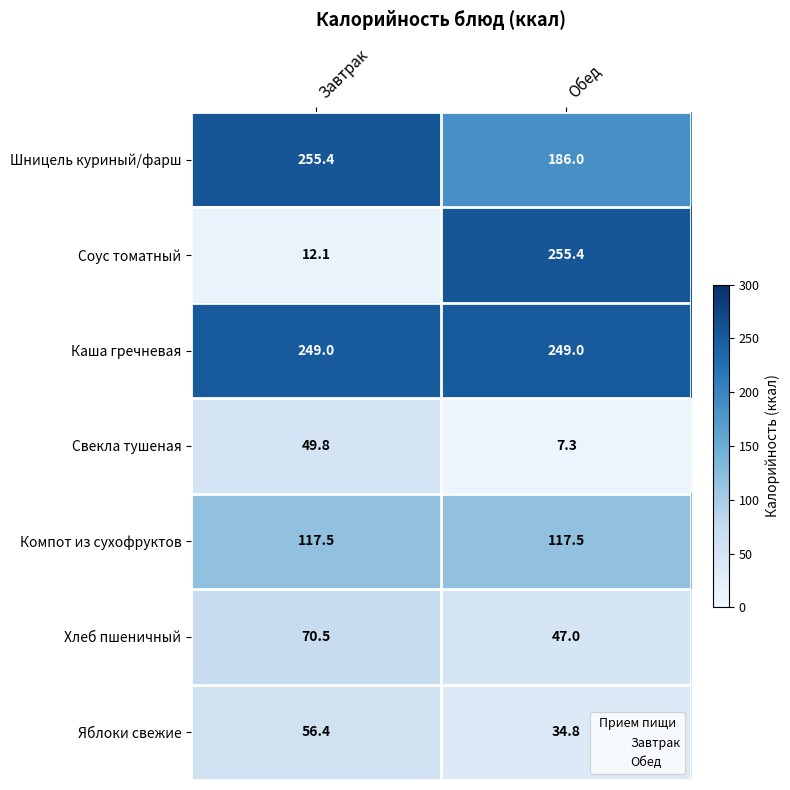

What is the average value of the Каша гречневая series?

249.0